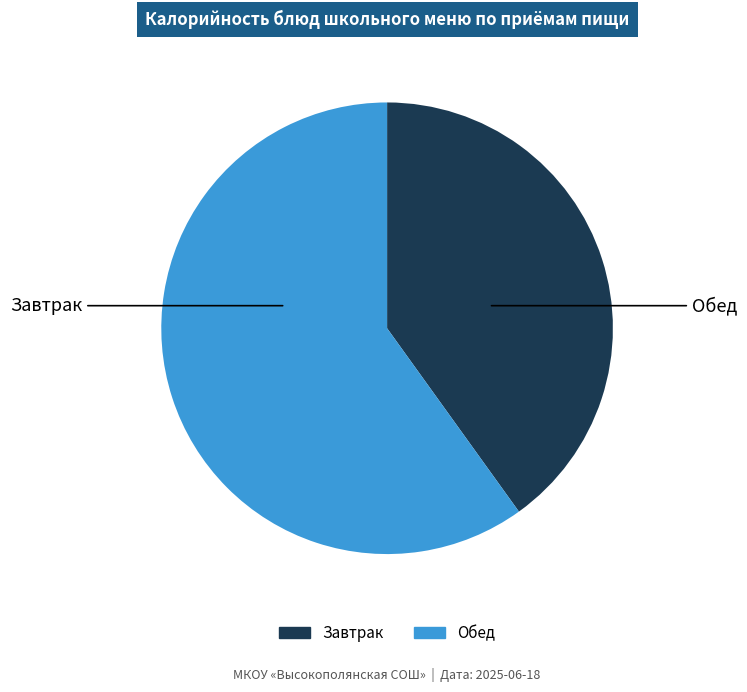

Does any single category account for the majority?

Yes